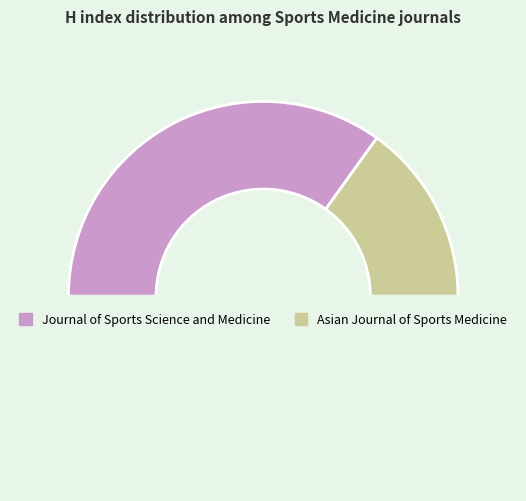

How many slices are in this pie chart?

3